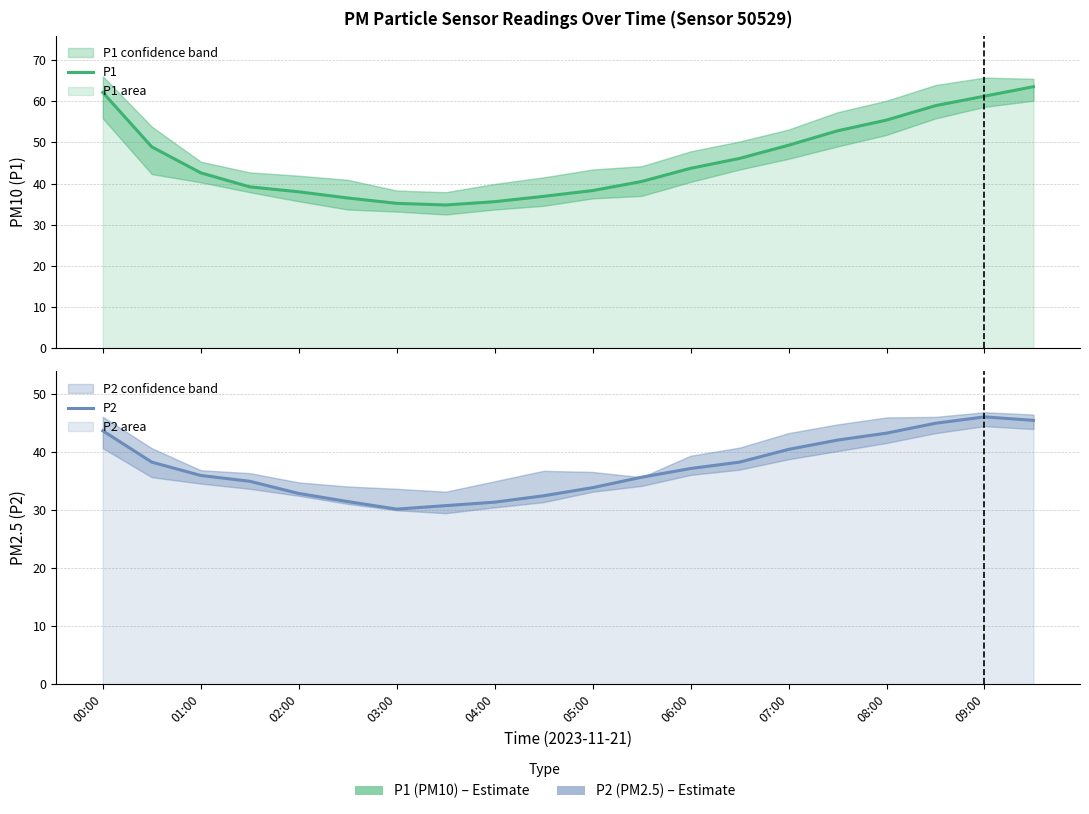

The P1 series shows 43.7 at 06:00. True or false?

True